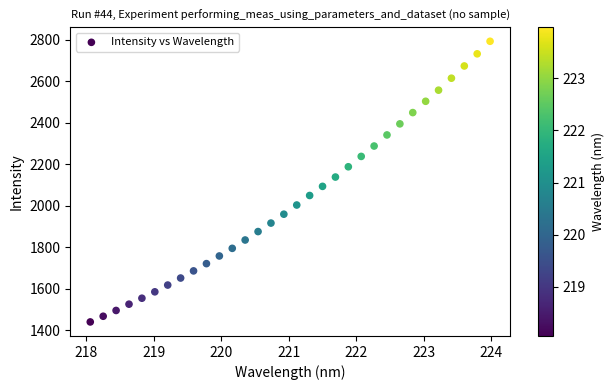

What is the range of X values (max minus min)?

5.9